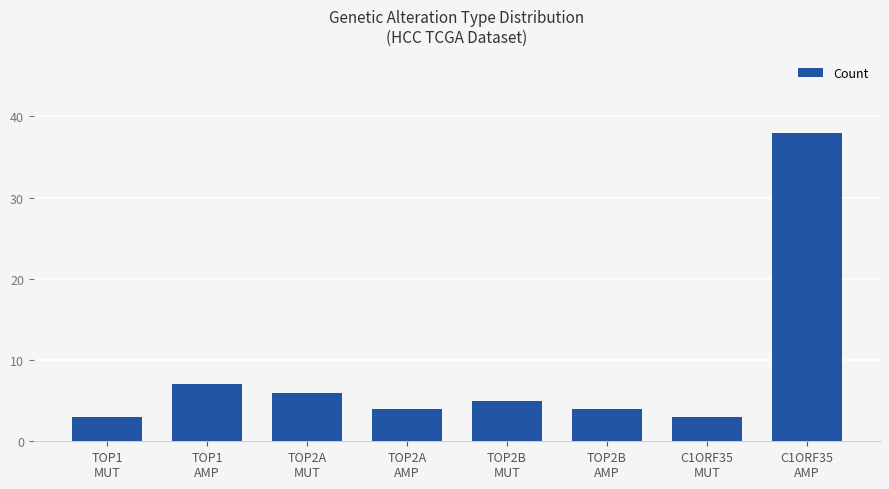

Reading left to right, transcribe all the data shown in this chart.

TOP1
MUT=3	TOP1
AMP=7	TOP2A
MUT=6	TOP2A
AMP=4	TOP2B
MUT=5	TOP2B
AMP=4	C1ORF35
MUT=3	C1ORF35
AMP=38